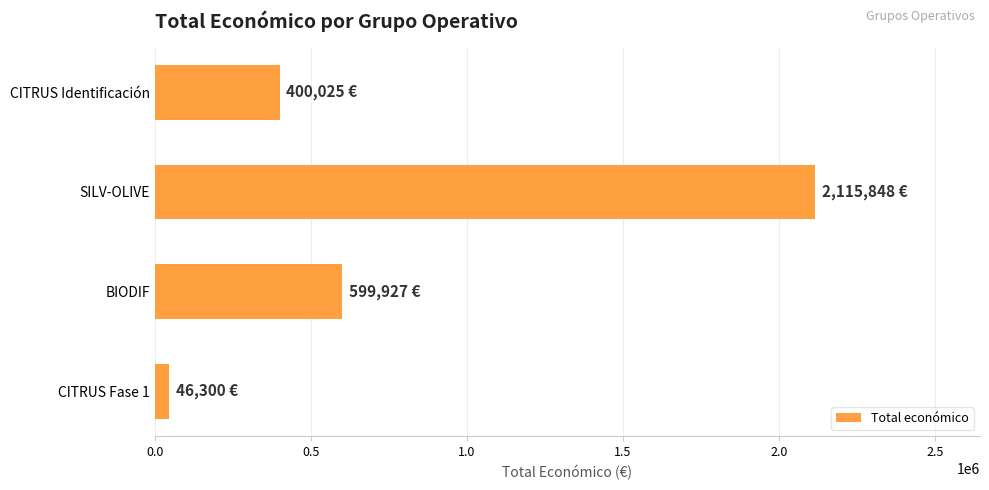

At which label is the value closest to 1081074?

BIODIF